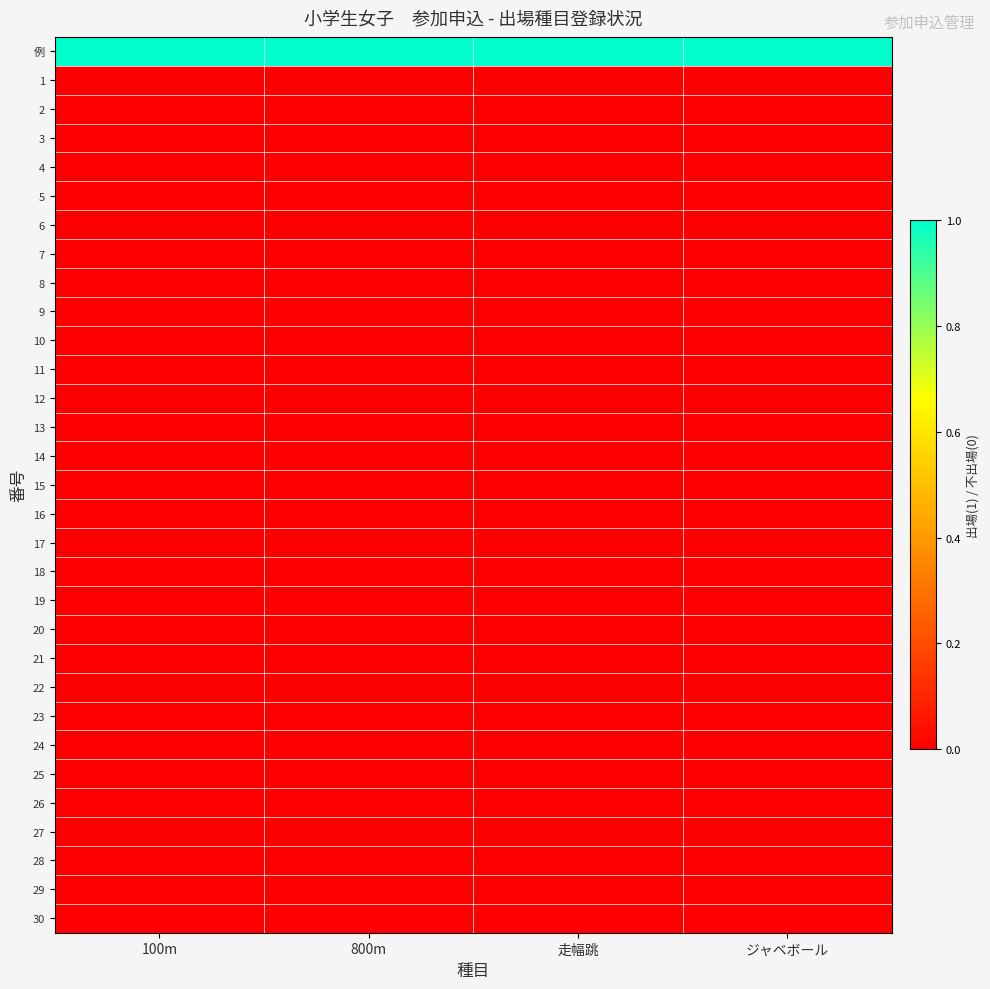

At 800m, list the series in order from largest to smallest.

例, 1, 2, 3, 4, 5, 6, 7, 8, 9, 10, 11, 12, 13, 14, 15, 16, 17, 18, 19, 20, 21, 22, 23, 24, 25, 26, 27, 28, 29, 30